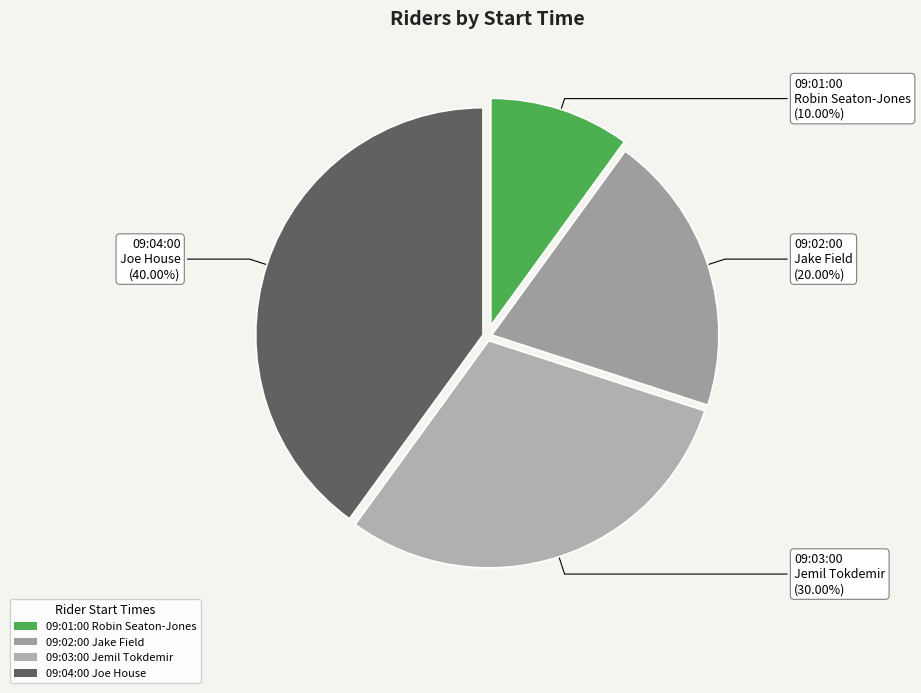

Rank the categories by value from highest to lowest.

09:04:00 Joe House, 09:03:00 Jemil Tokdemir, 09:02:00 Jake Field, 09:01:00 Robin Seaton-Jones